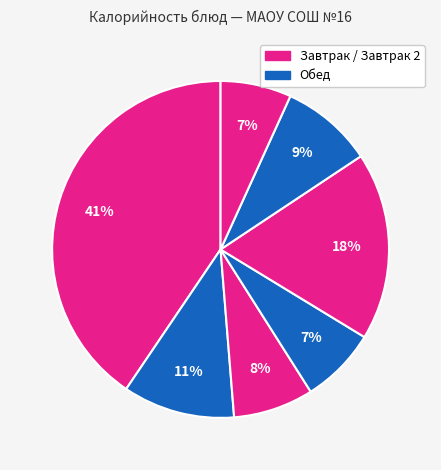

How many slices are in this pie chart?

7